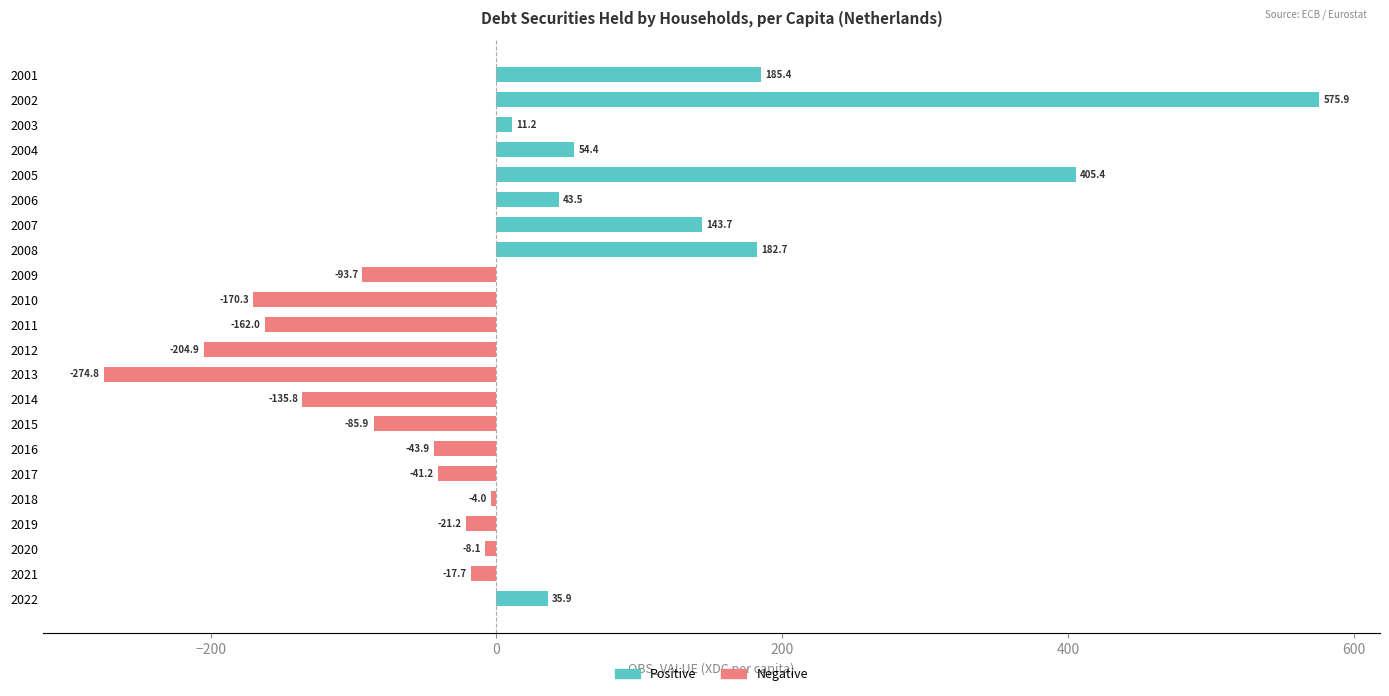

Reading top to bottom, list all the values displayed in this chart.

185.4	575.9	11.2	54.4	405.4	43.5	143.7	182.7	-93.7	-170.3	-162.0	-204.9	-274.8	-135.8	-85.9	-43.9	-41.2	-4.0	-21.2	-8.1	-17.7	35.9